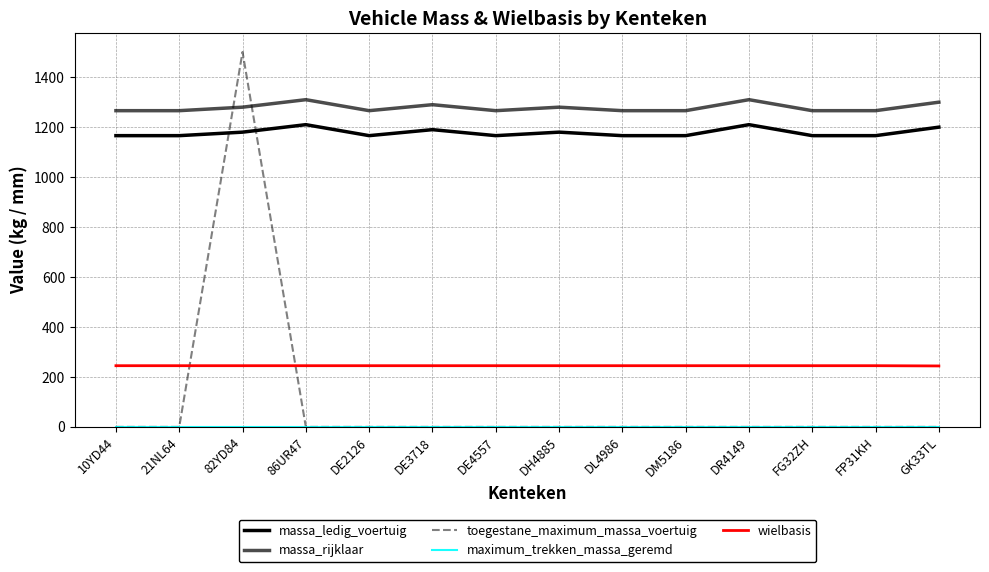

True or false: maximum_trekken_massa_geremd and toegestane_maximum_massa_voertuig intersect in this chart.

False